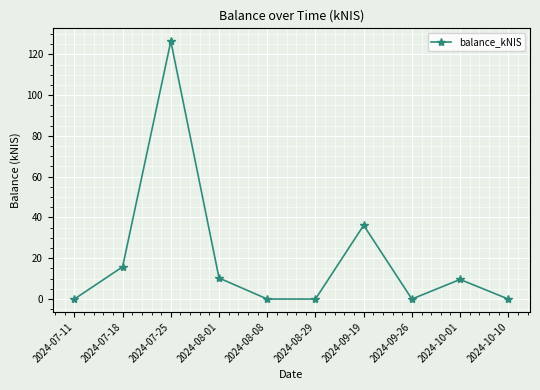

What is the label of the 7th point from the left?

2024-09-19